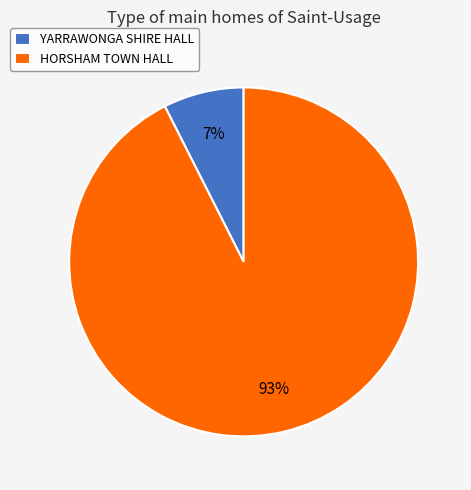

To the nearest percent, what portion does YARRAWONGA SHIRE HALL represent?

7%